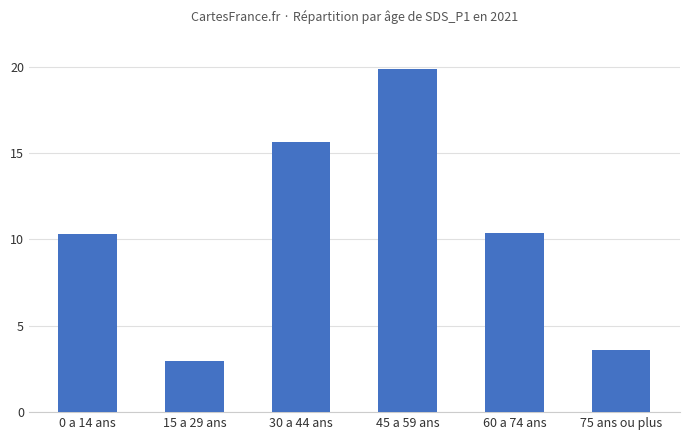

Count the number of categories in the chart.

6